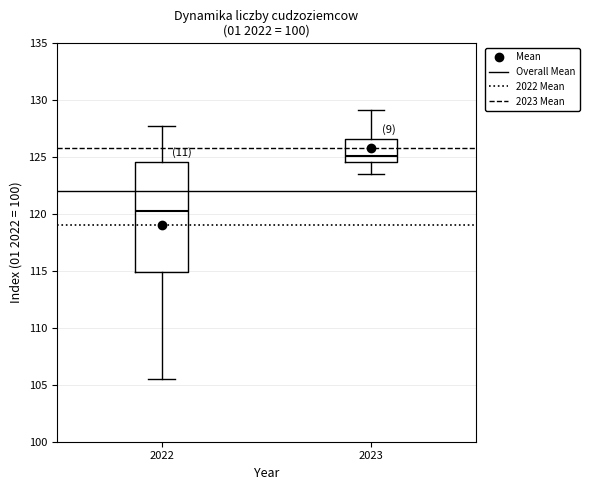

Reading left to right, read every box against the y-axis: the position of its median line, the range the box covers, and the ends of its whiskers. The values are not printed on the chart, so give them approximately, as read against the axis.

2022: median 120.5, box 115.0 to 124.5, whiskers 105.5 to 127.5
2023: median 125.0, box 124.5 to 126.5, whiskers 123.5 to 129.0